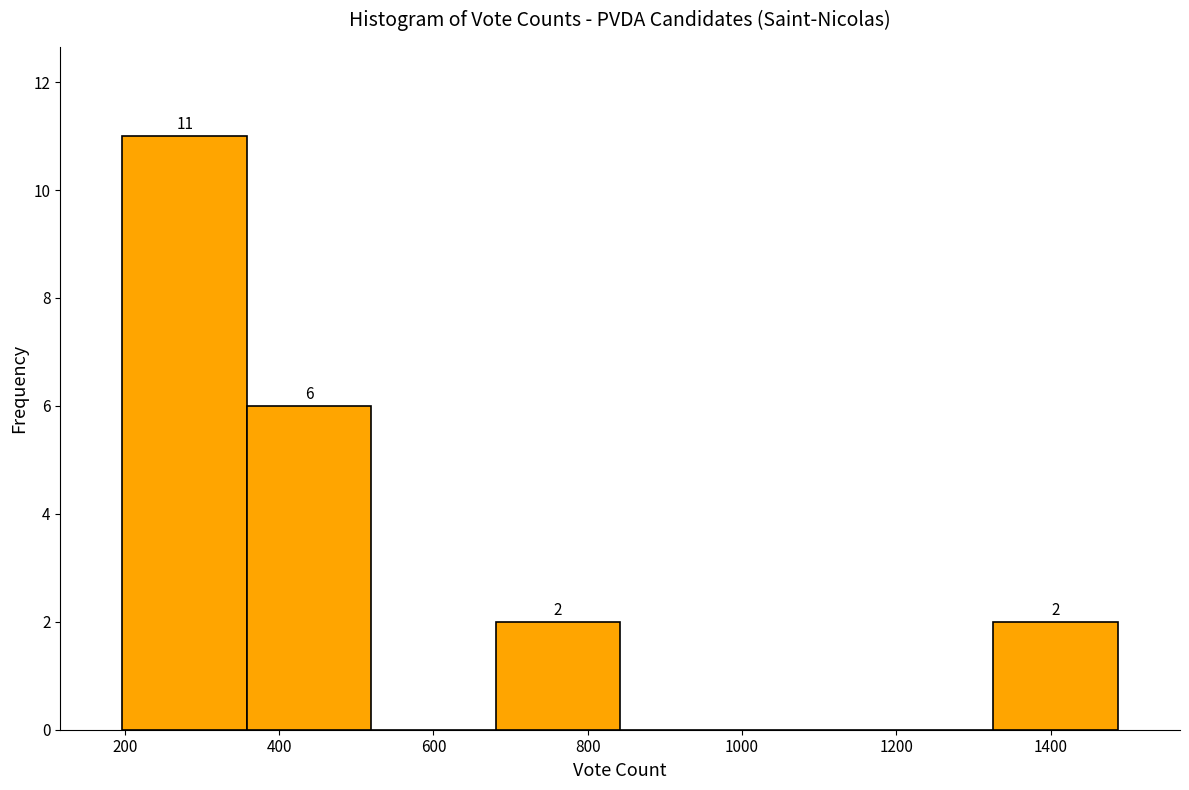

Over which range of the x-axis is the bar tallest?

200 to 360